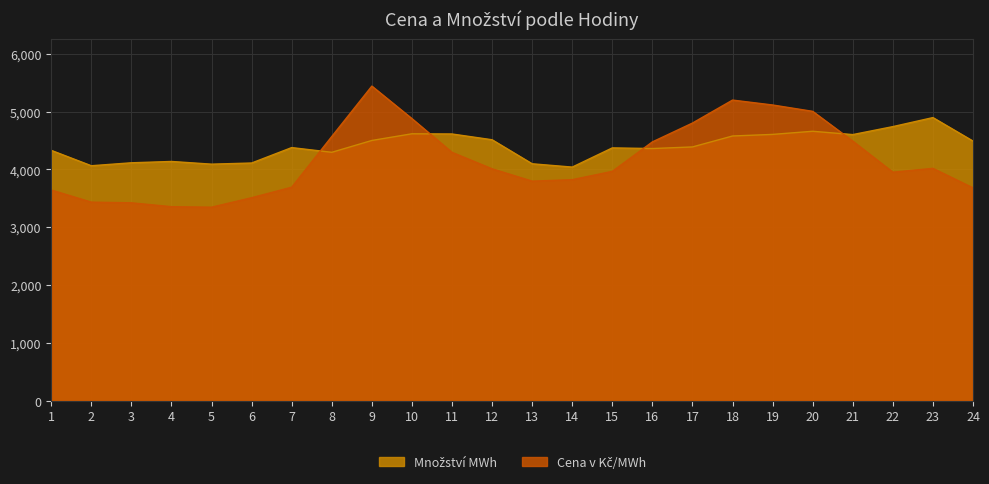

What is the difference between the maximum and minimum values in the Množství MWh series?

856.1